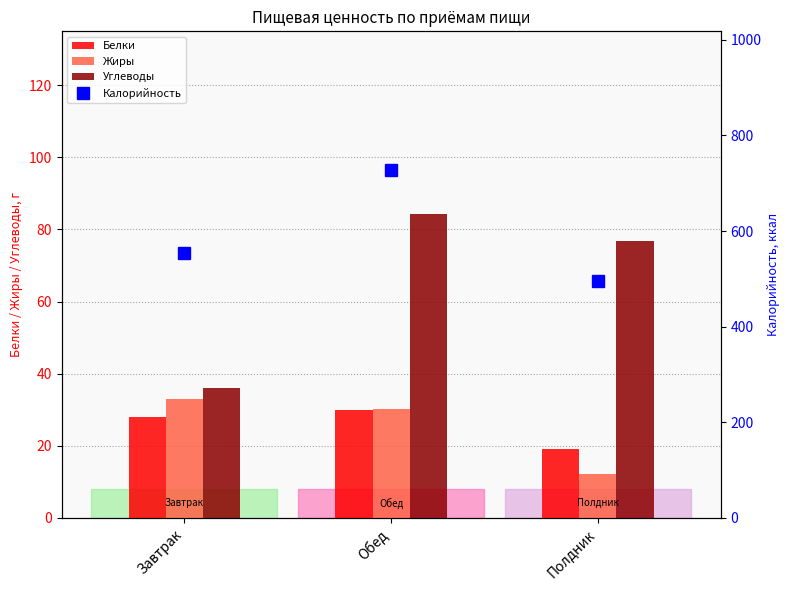

What is the label of the 2nd bar from the right?

Обед